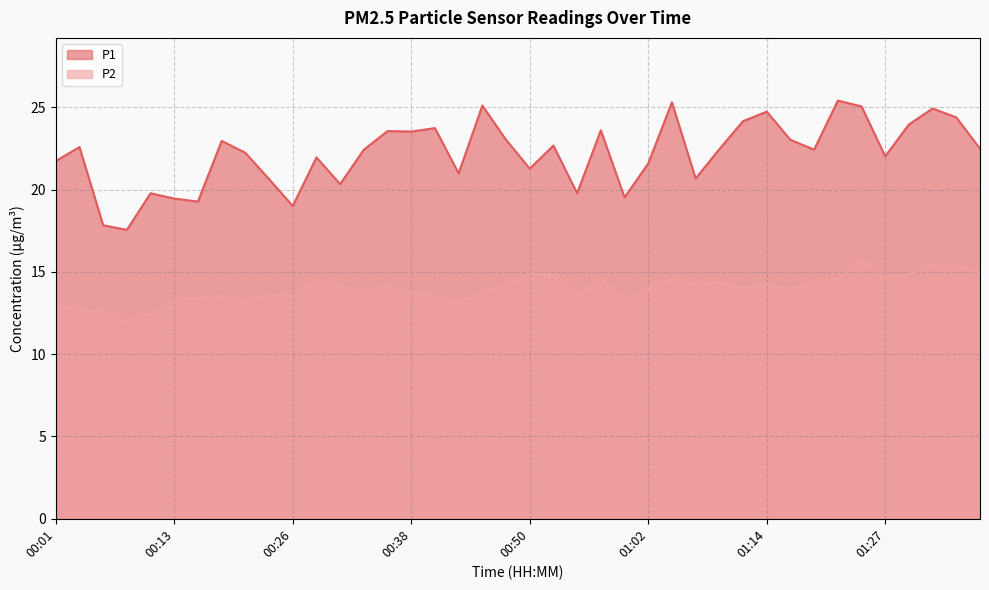

What are all the series names shown in the legend?

P1, P2